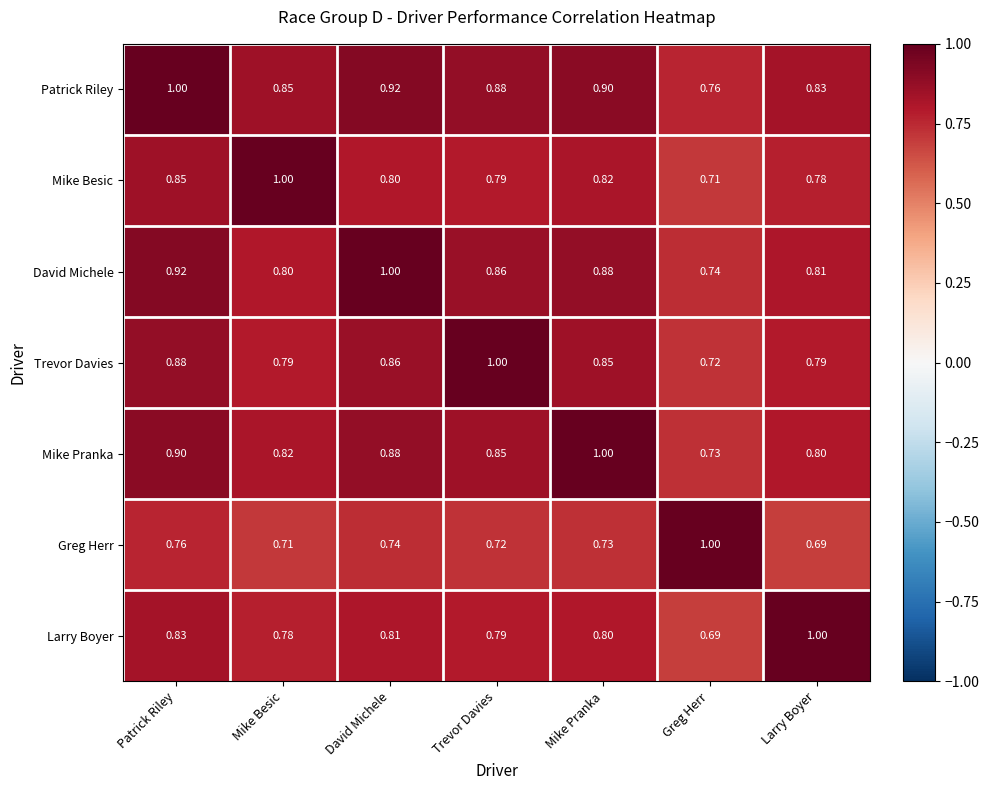

What is the total value across all series at Mike Pranka?

6.0